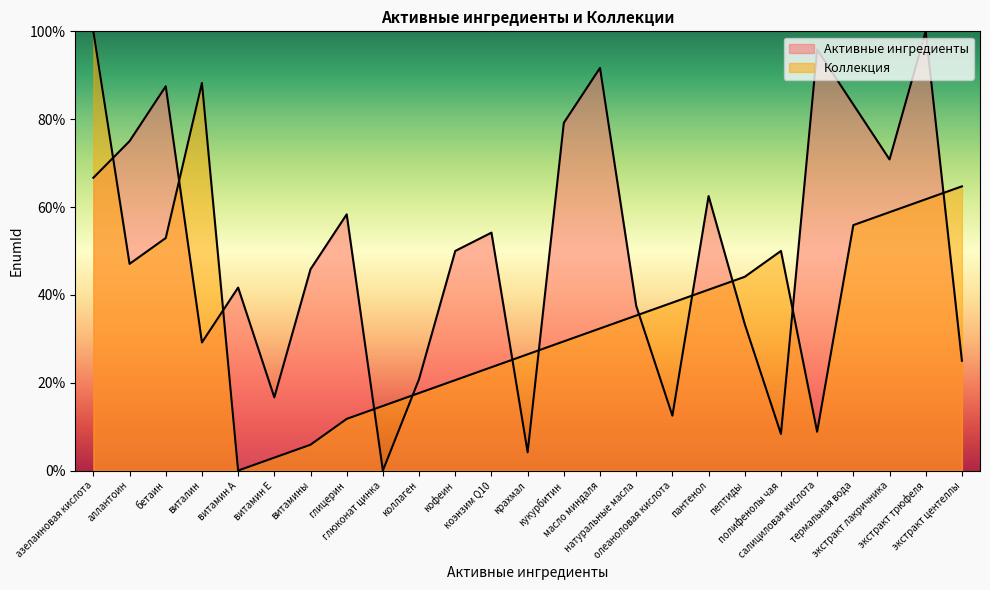

List the labels in order of Активные ингредиенты value, smallest first.

глюконат цинка, крахмал, полифенолы чая, олеаноловая кислота, витамин E, коллаген, экстракт центеллы, виталин, пептиды, натуральные масла, витамин A, витамины, кофеин, коэнзим Q10, глицерин, пантенол, азелаиновая кислота, экстракт лакричника, аллантоин, кукурбитин, термальная вода, бетаин, масло миндаля, салициловая кислота, экстракт трюфеля